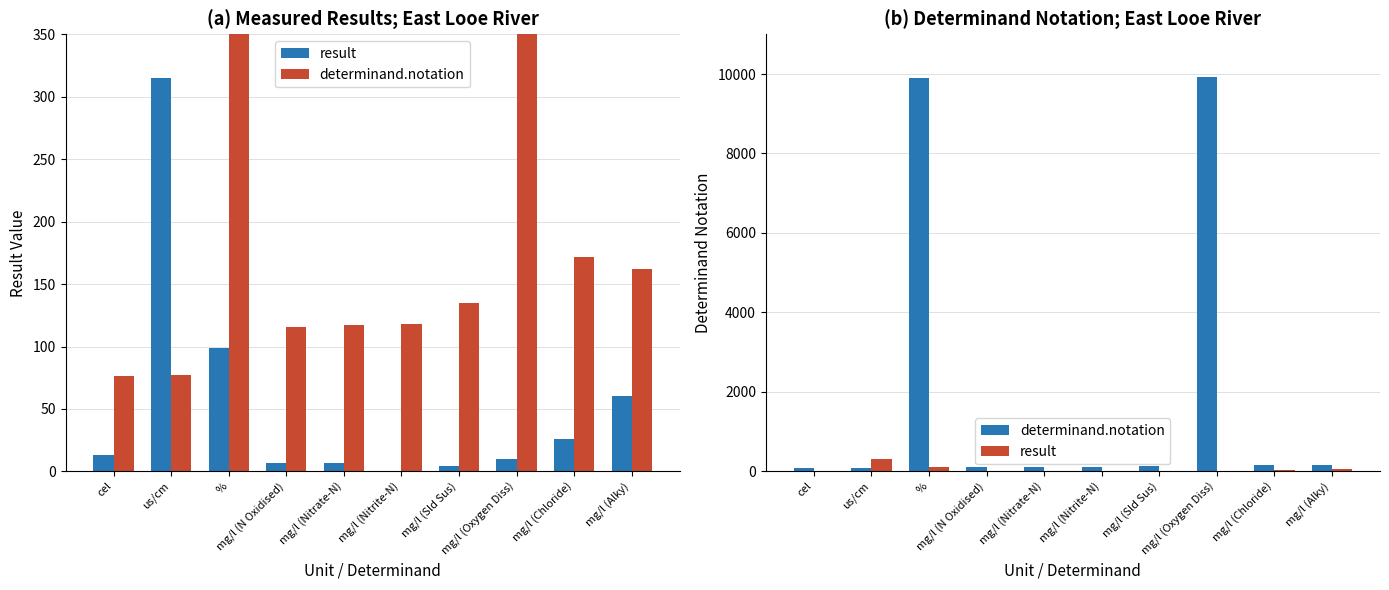

At which label does result reach its peak?

us/cm